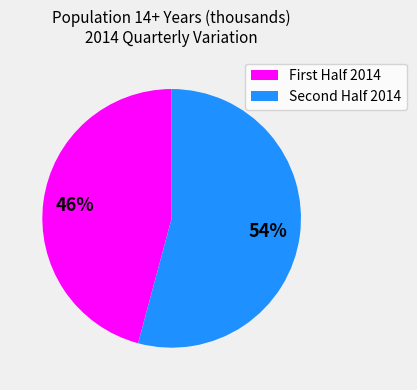

Rank the categories by value from lowest to highest.

First Half 2014, Second Half 2014